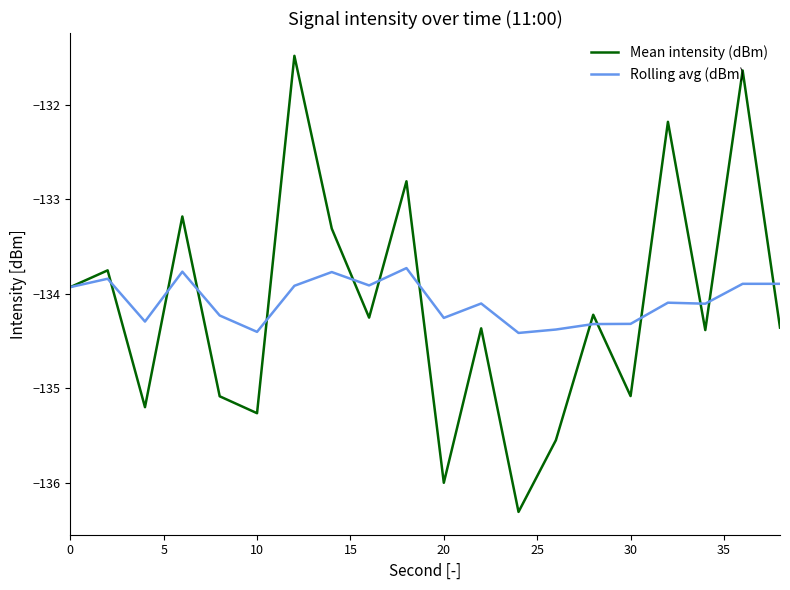

True or false: Mean intensity (dBm) has more than 0 interior local peaks.

True